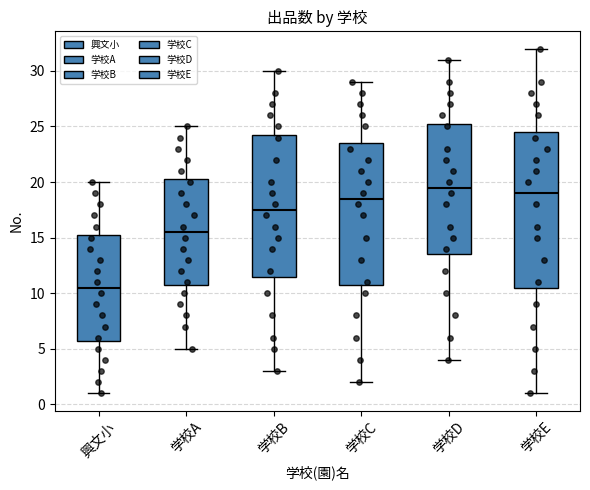

Reading left to right, read every box against the y-axis: the position of its median line, the range the box covers, and the ends of its whiskers. The values are not printed on the chart, so give them approximately, as read against the axis.

興文小: median 10.5, box 6.0 to 15.5, whiskers 1.0 to 20.0
学校A: median 15.5, box 11.0 to 20.5, whiskers 5.0 to 25.0
学校B: median 17.5, box 11.5 to 24.5, whiskers 3.0 to 30.0
学校C: median 18.5, box 11.0 to 23.5, whiskers 2.0 to 29.0
学校D: median 19.5, box 13.5 to 25.5, whiskers 4.0 to 31.0
学校E: median 19.0, box 10.5 to 24.5, whiskers 1.0 to 32.0